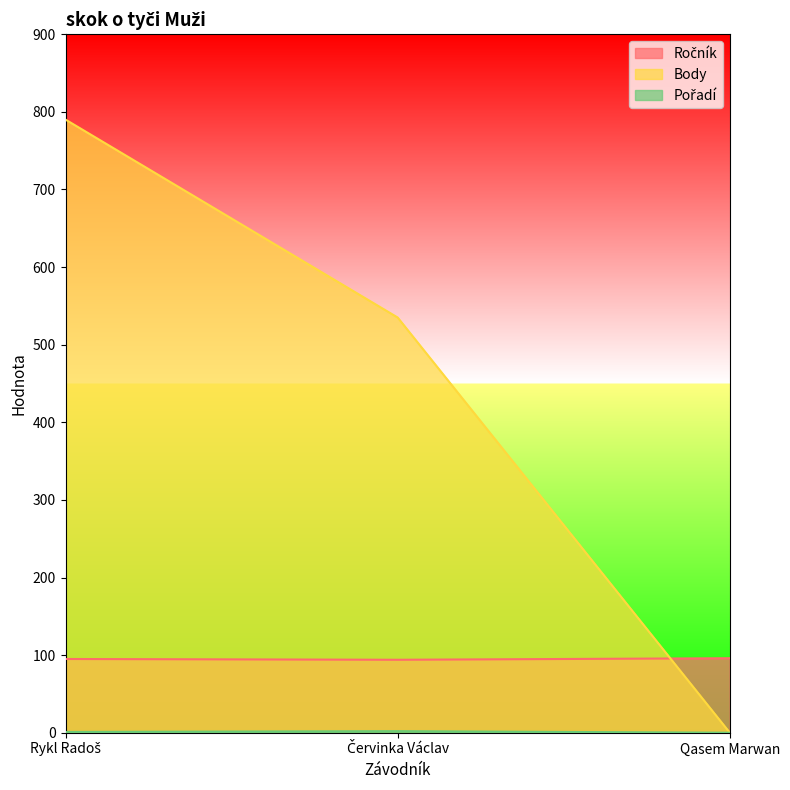

What is the approximate value of Ročník at Qasem Marwan?

96